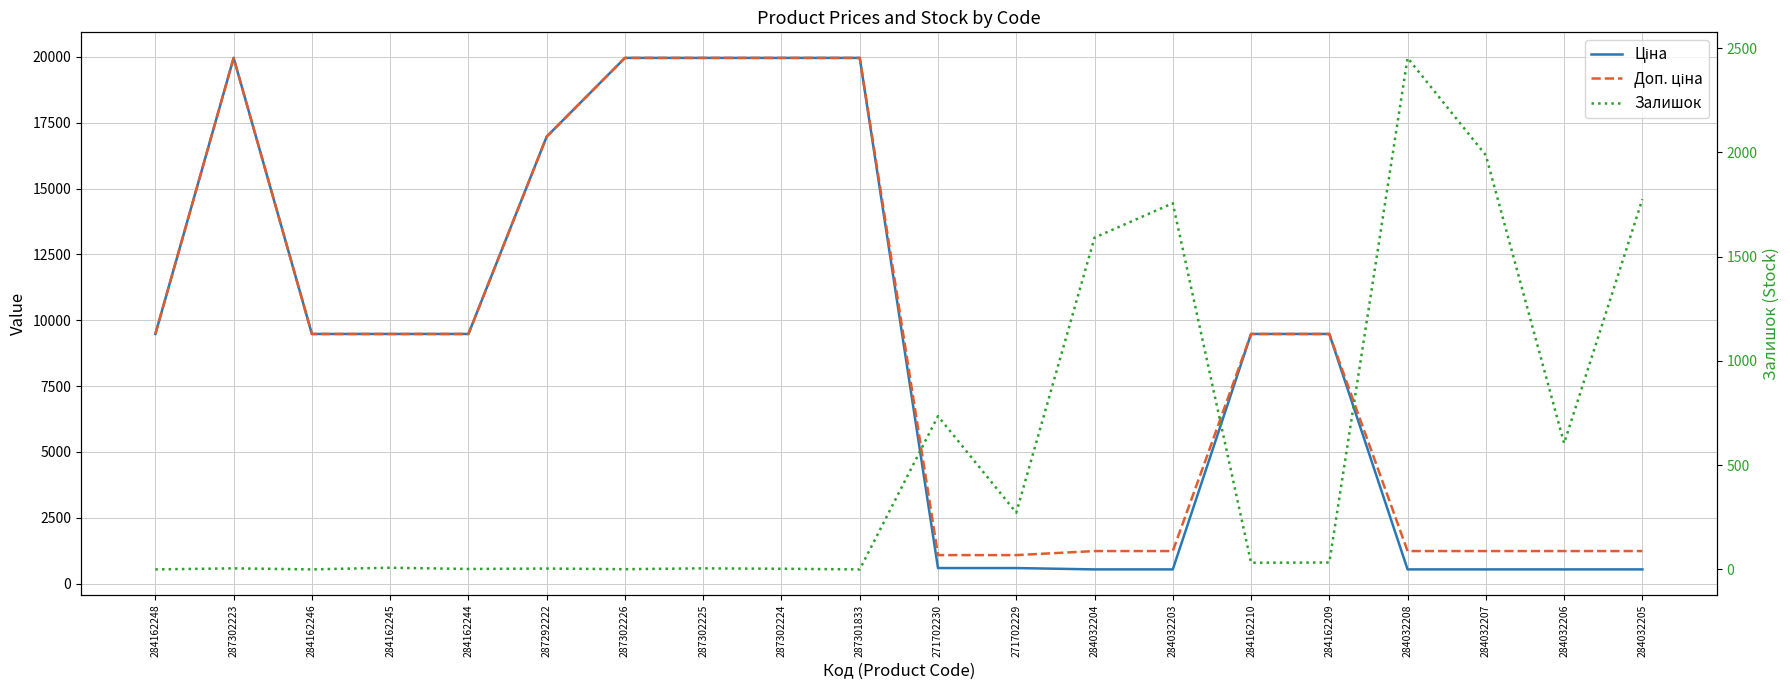

At which category does Доп. ціна reach its first local peak?

287302223